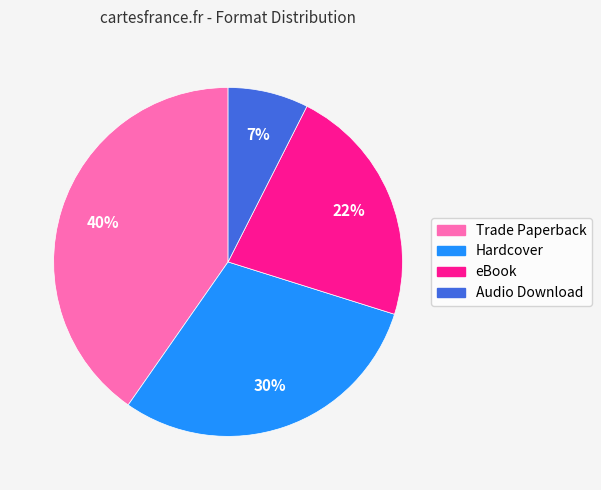

Does Audio Download account for over 50% of the chart?

No